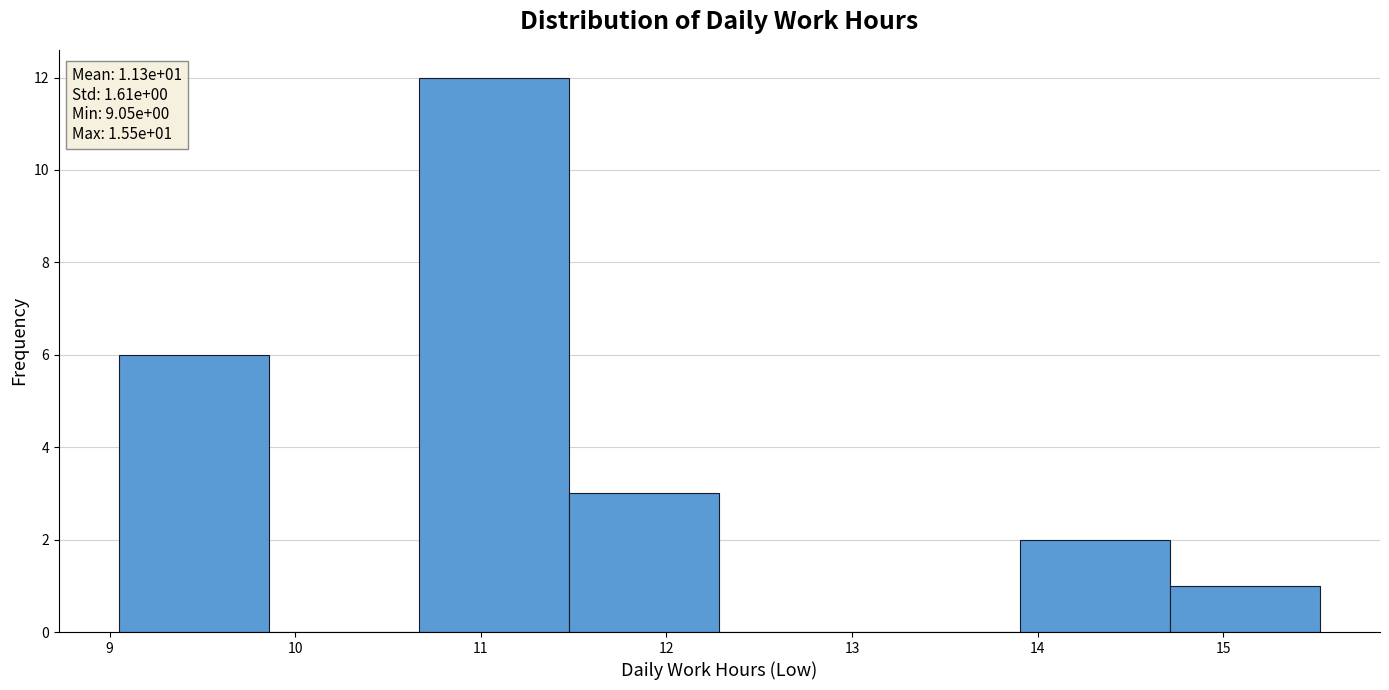

Which range on the x-axis has the tallest bar?

10.7 to 11.5